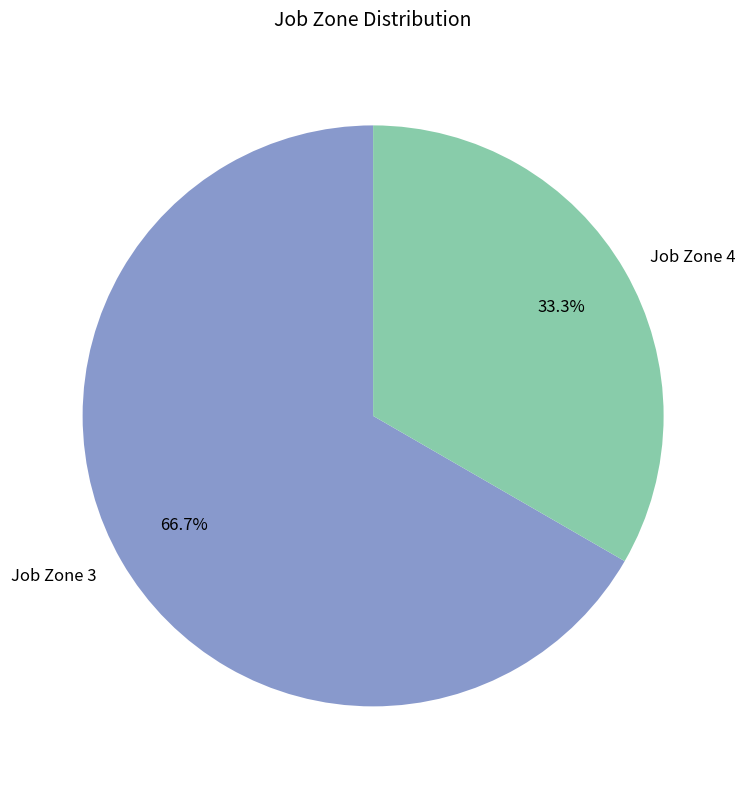

Rank the categories by value from lowest to highest.

Job Zone 4, Job Zone 3